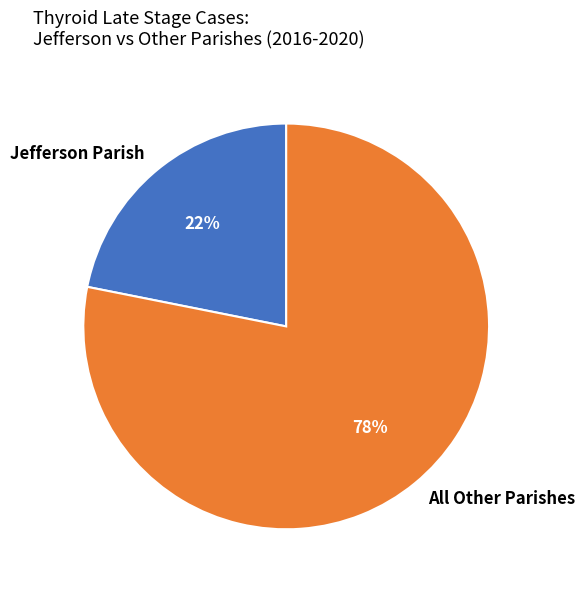

What is the largest slice in the pie chart?

All Other Parishes